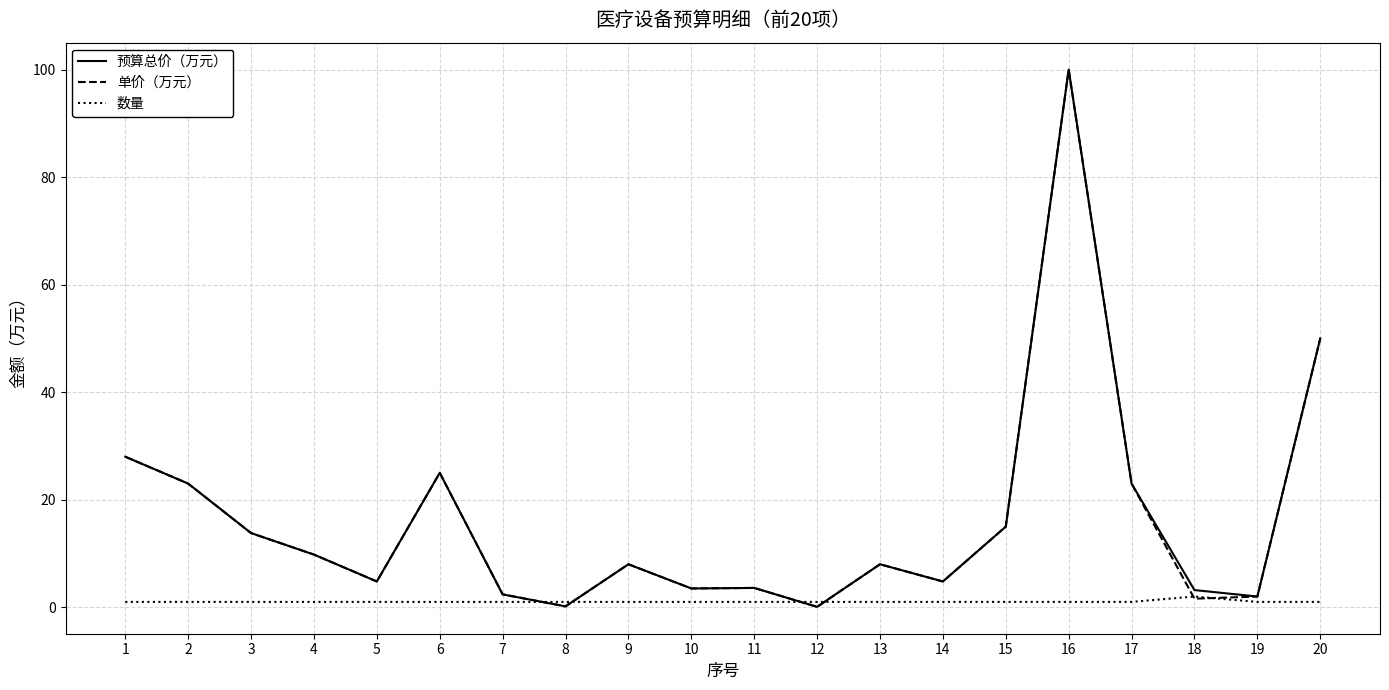

Is it true that 单价（万元） equals 3.0 at 3?

False